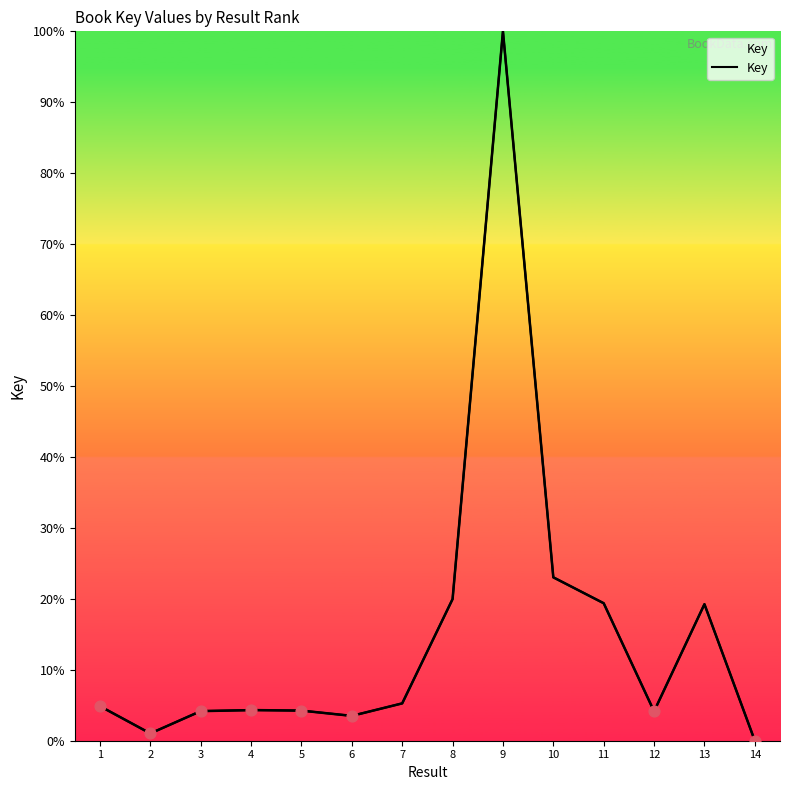

Which has a higher value, 10 or 7?

10